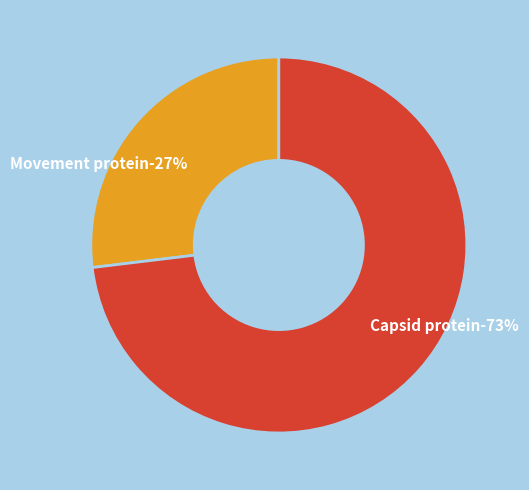

To the nearest percent, what is the difference between the largest and smallest slice percentages?

46%